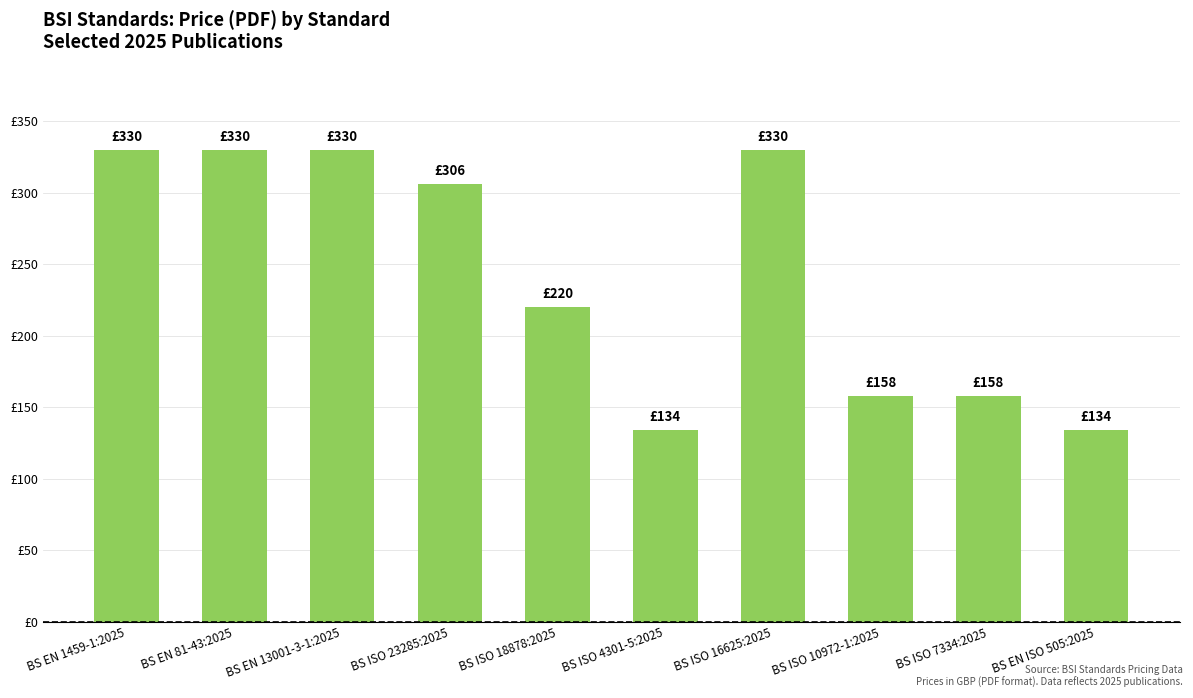

What is the label of the 4th bar from the right?

BS ISO 16625:2025